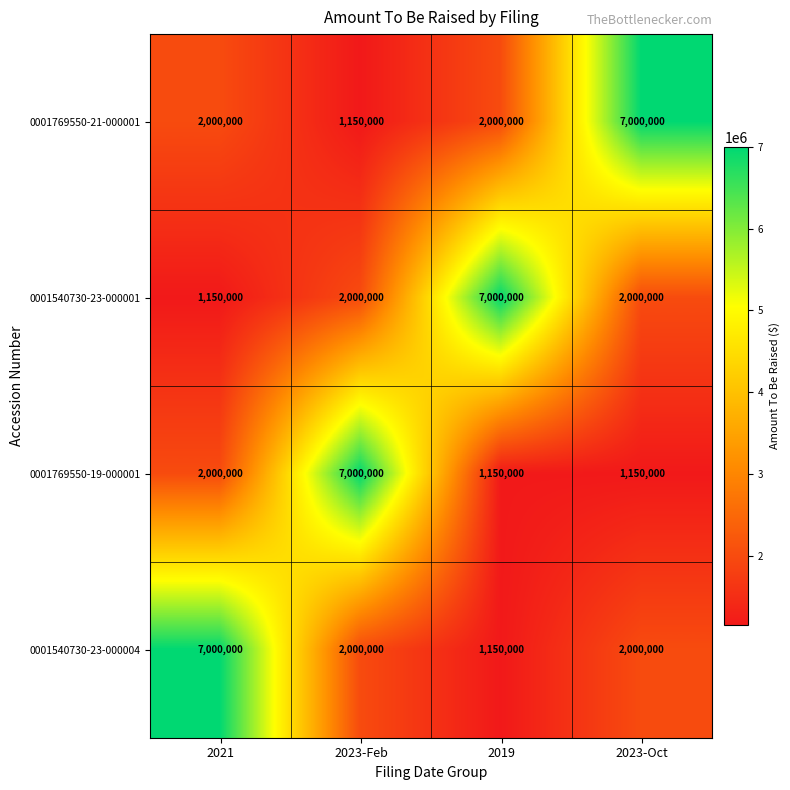

What is the sum of the 0001769550-21-000001 values at 2023-Oct and 2019?

9000000